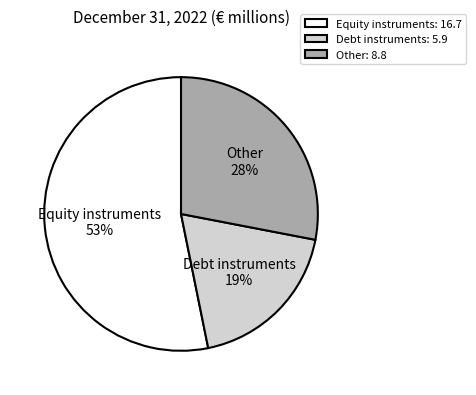

Is the sum of Equity instruments and Debt instruments greater than half?

Yes